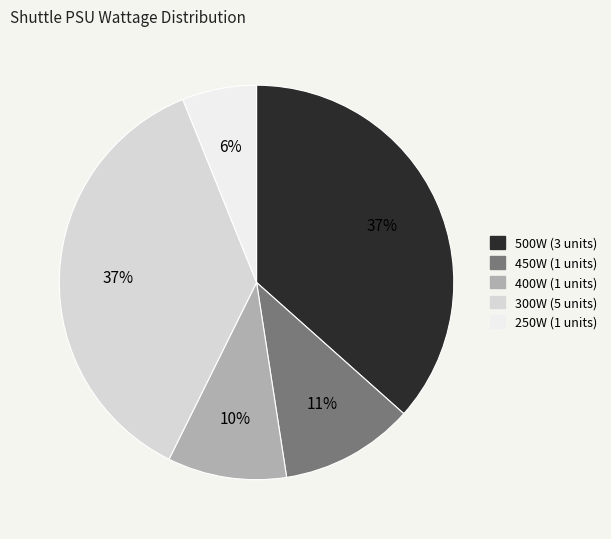

Is there any slice that represents more than half of the pie?

No